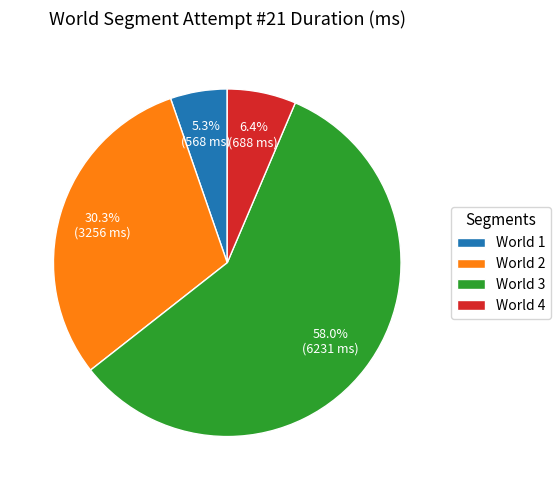

To the nearest percent, what portion does World 4 represent?

6%